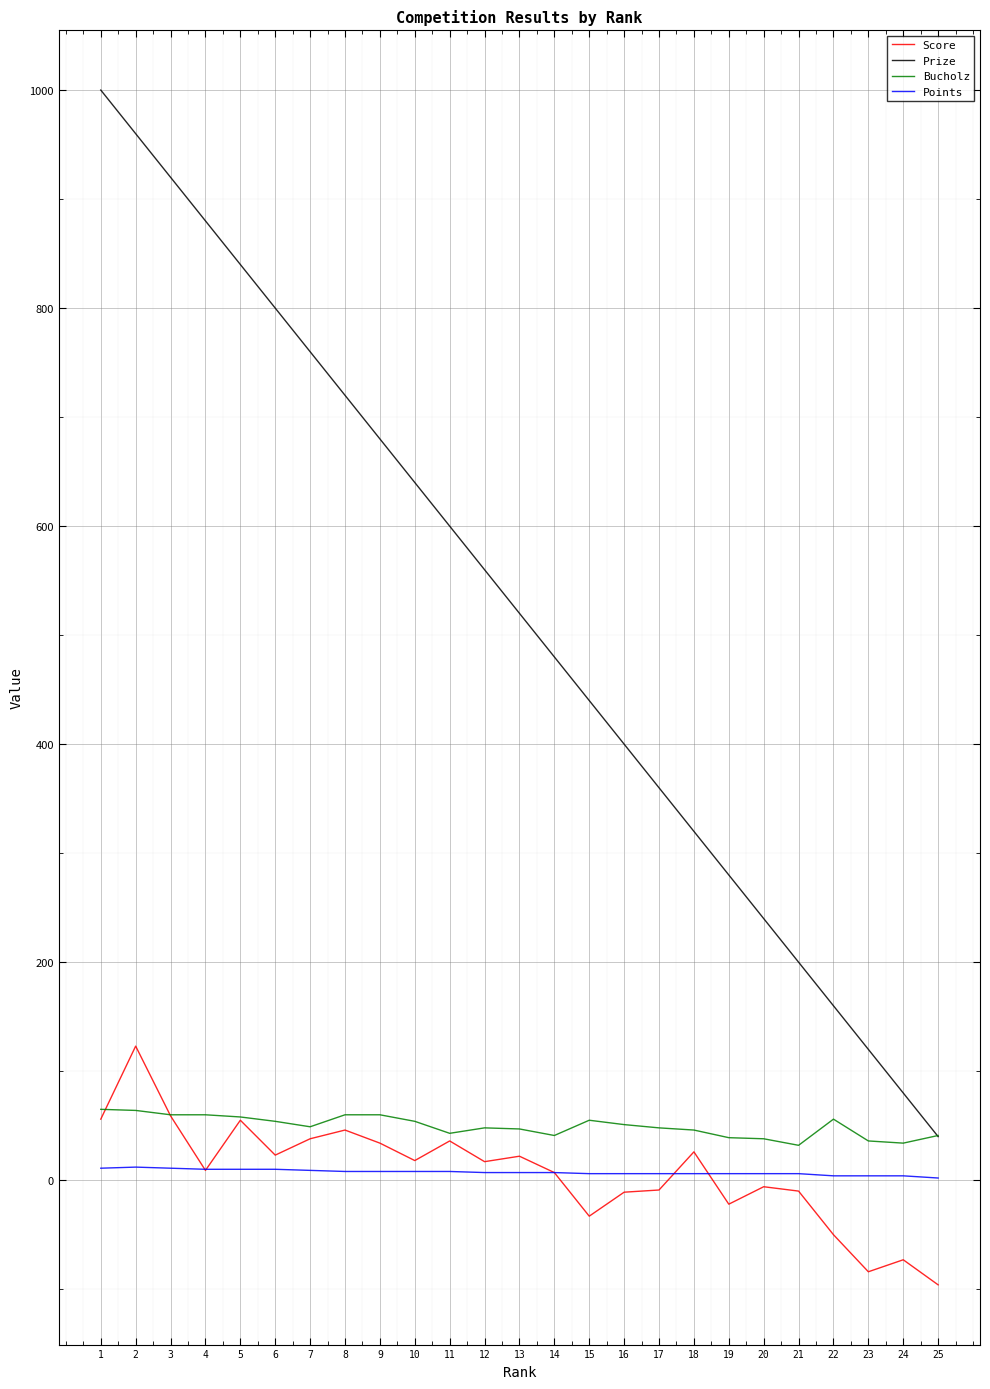

At which label does Score first exceed 17?

1